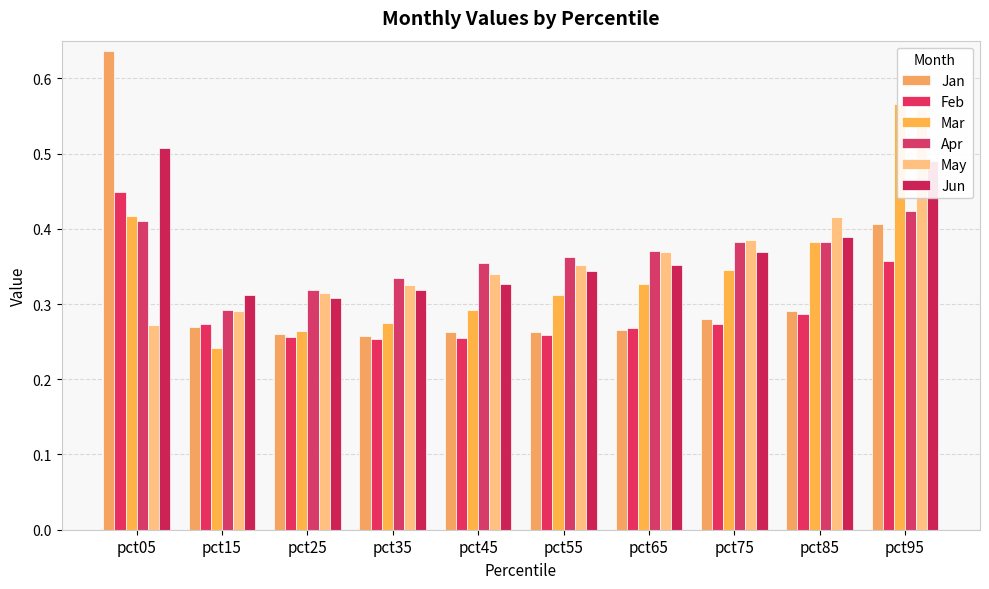

Read the May value at pct55.

0.4